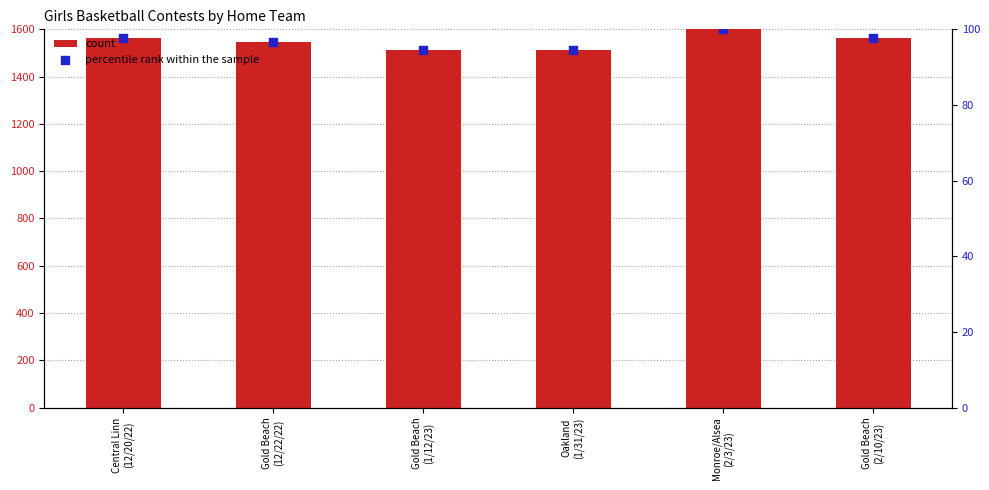

Which series reaches the minimum Y coordinate?

percentile rank within the sample